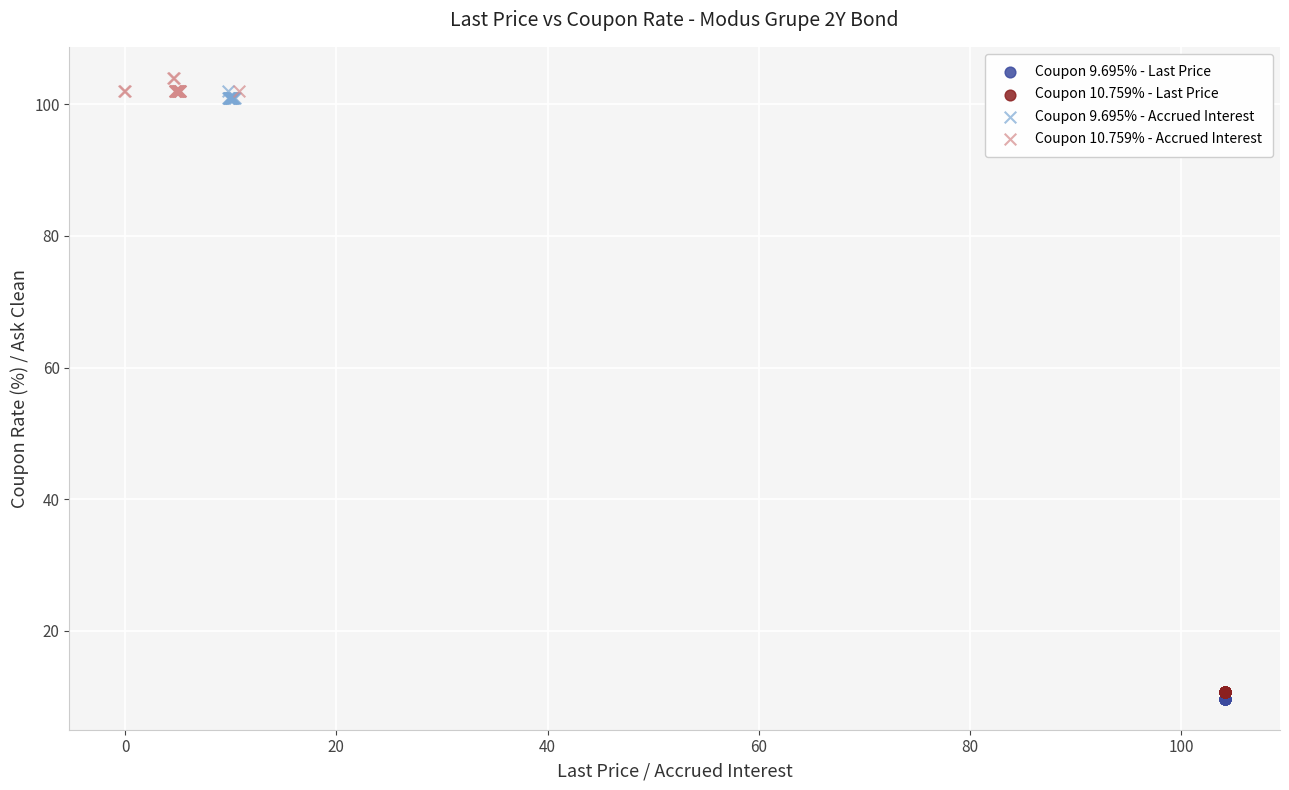

What are all the series names shown in the legend?

Coupon 9.695% - Last Price, Coupon 10.759% - Last Price, Coupon 9.695% - Accrued Interest, Coupon 10.759% - Accrued Interest